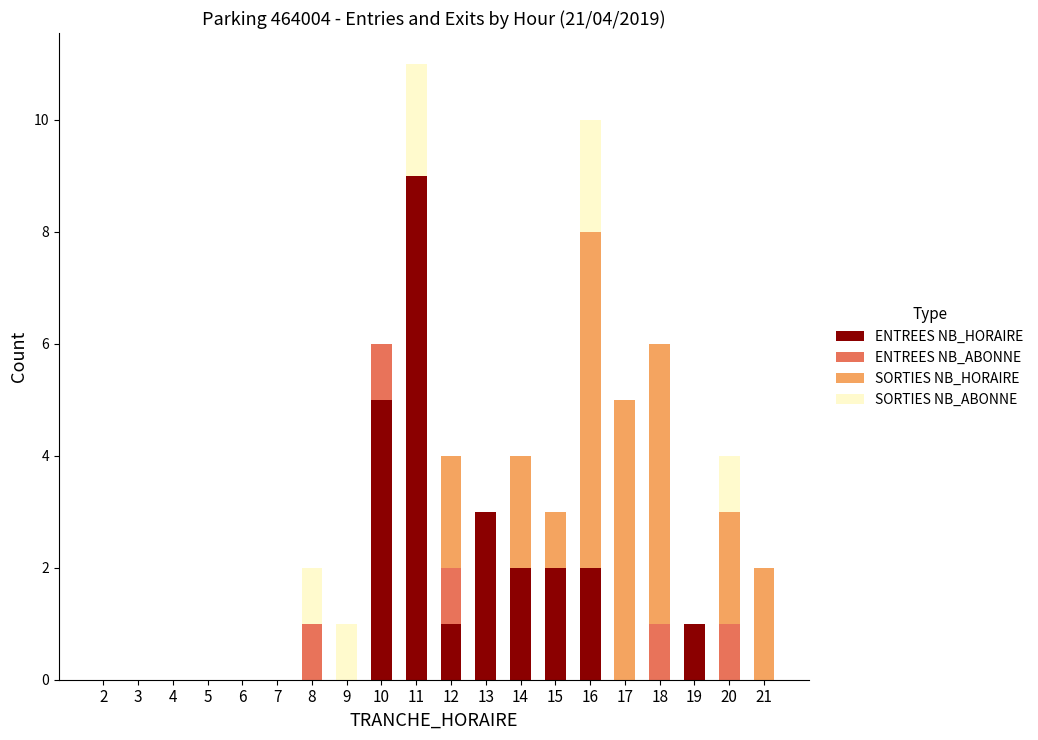

What is the highest value of the ENTREES NB_HORAIRE series?

9